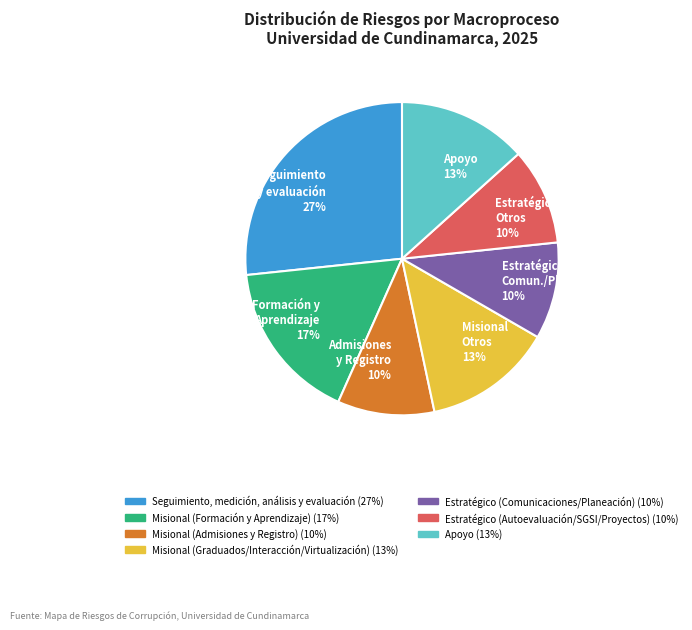

To the nearest percent, what percentage of the pie is Admisiones y Registro 10%?

10%